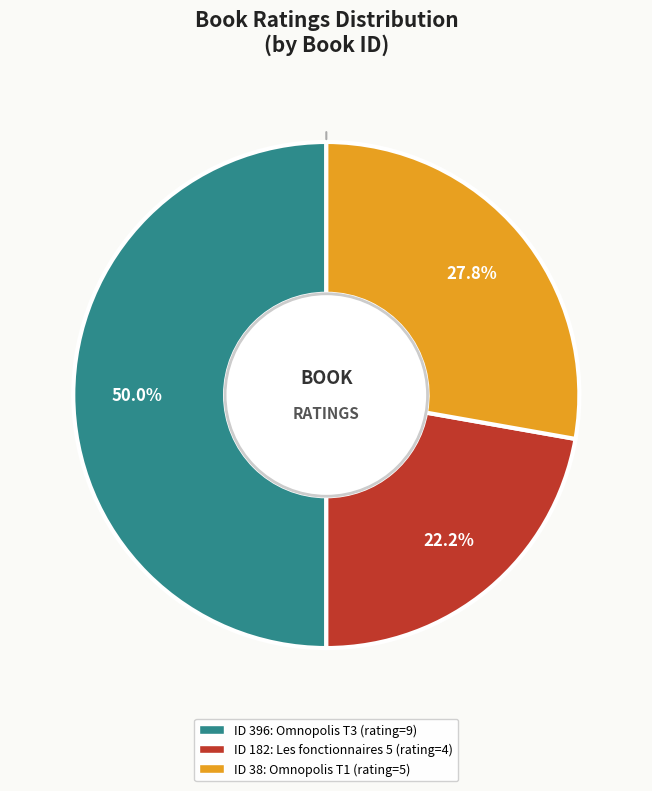

How many slices are in this pie chart?

3